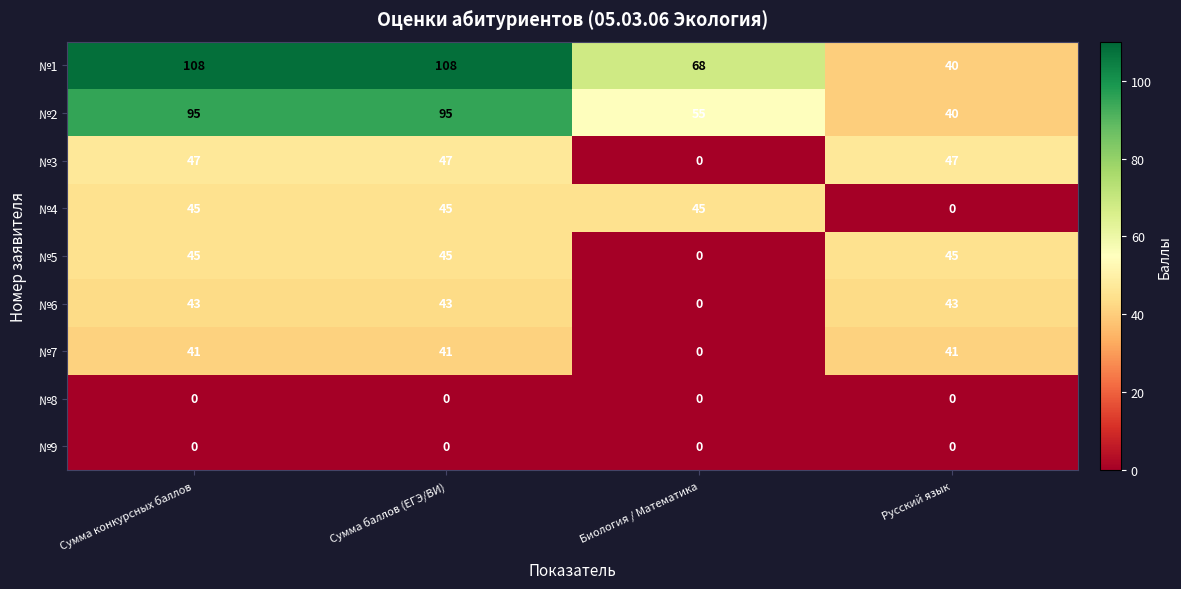

What is the difference between the highest and lowest values at Биология / Математика?

68